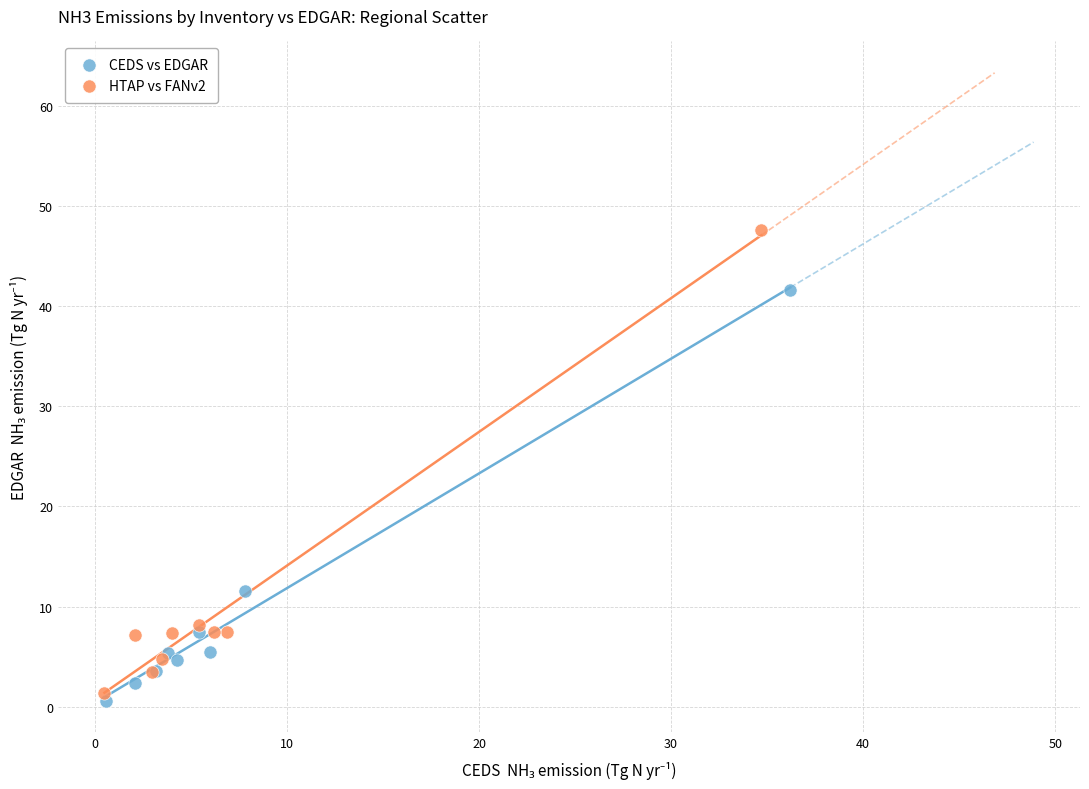

Which series has the largest Y range (max minus min)?

HTAP vs FANv2